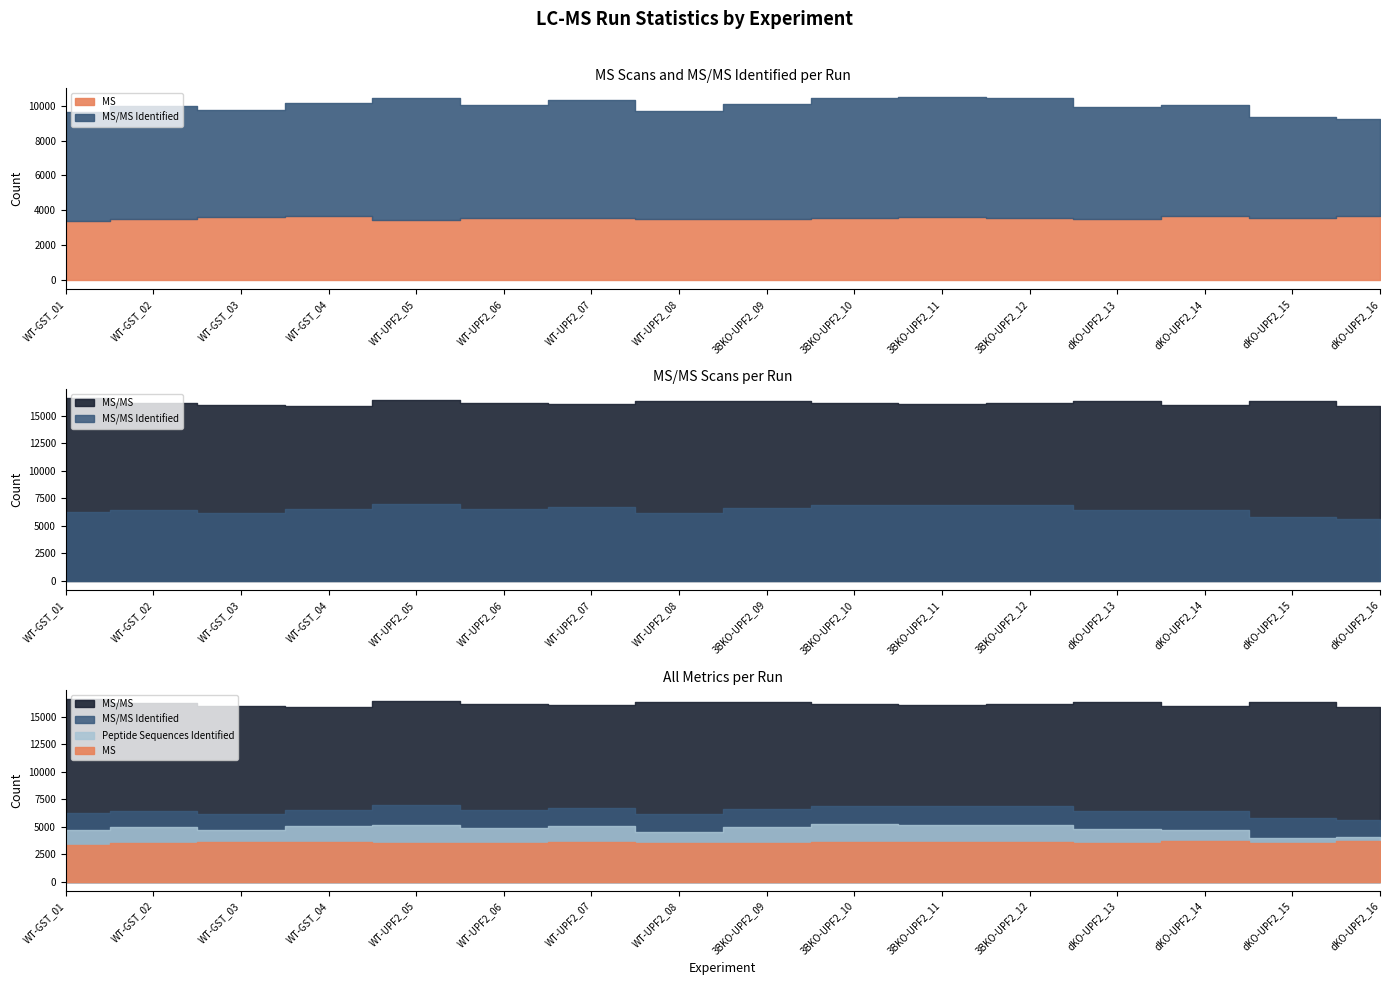

True or false: MS/MS and MS/MS Identified intersect in this chart.

False